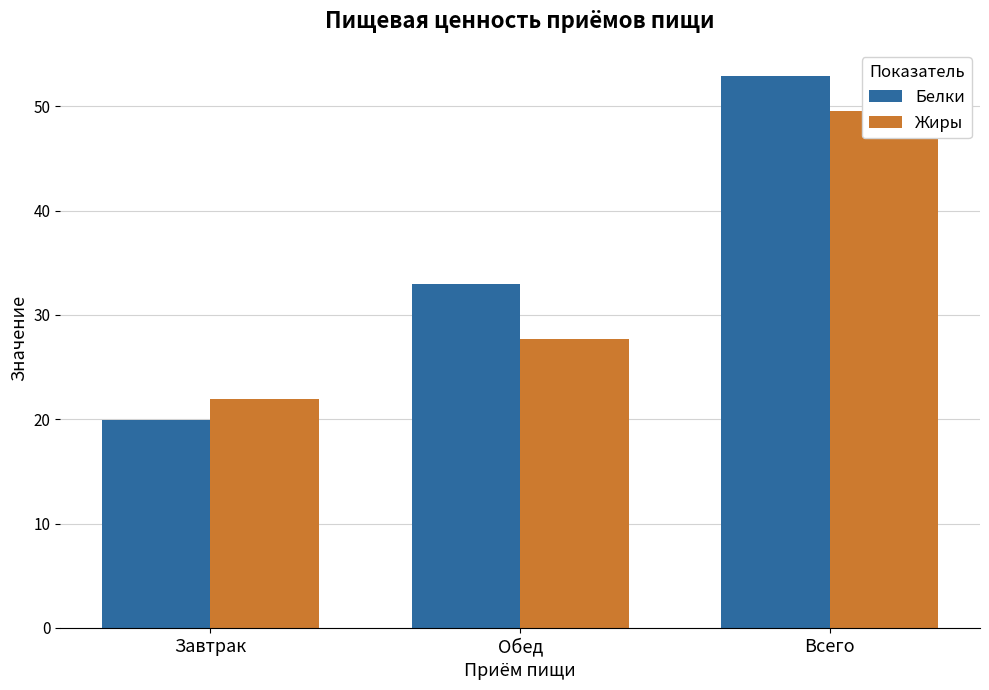

What is the total value across all series at Обед?

60.7